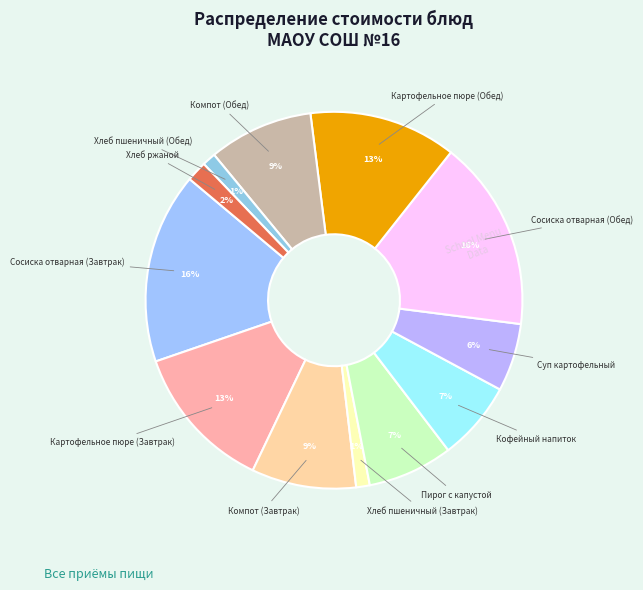

Count the number of slices in the pie.

12